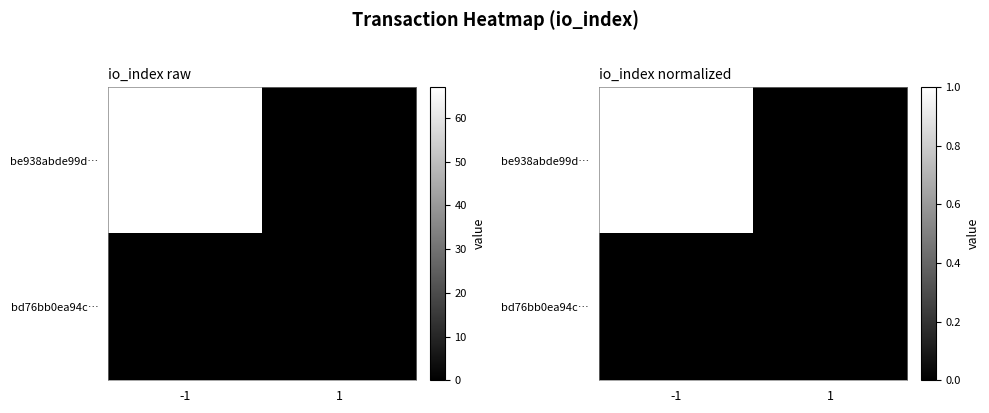

Which series has the largest total across all categories?

be938abde99d…